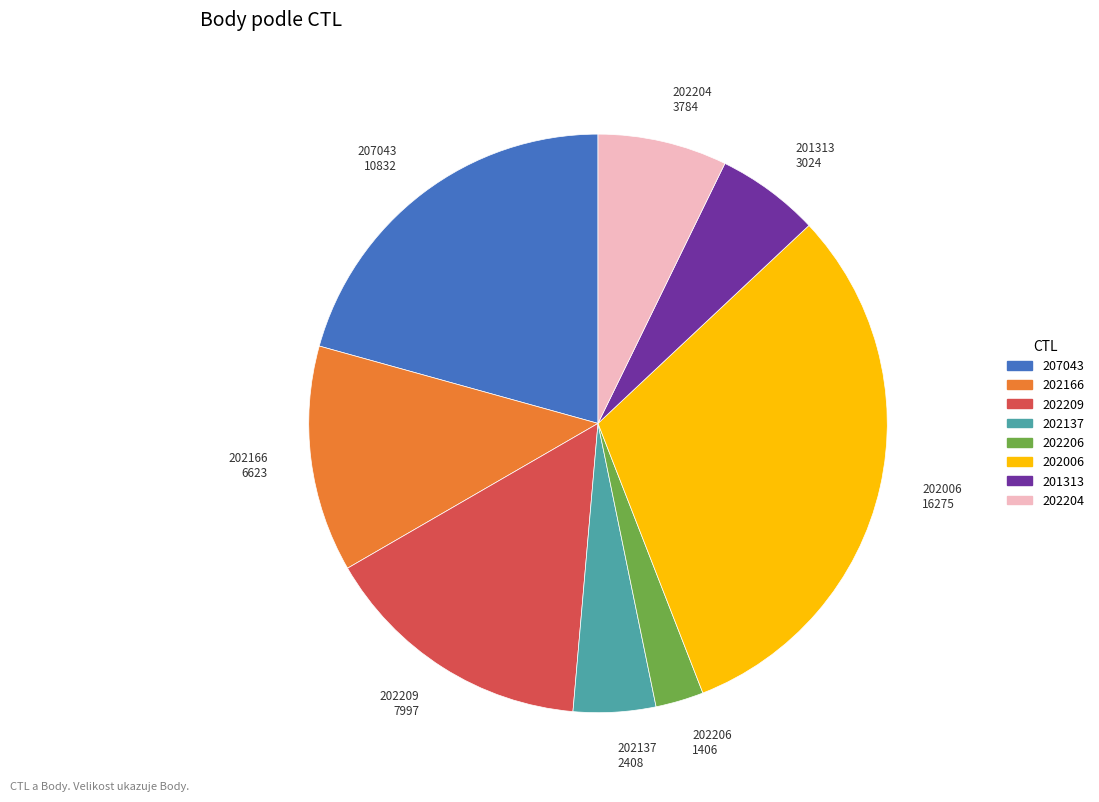

What is the smallest slice in the pie chart?

202206